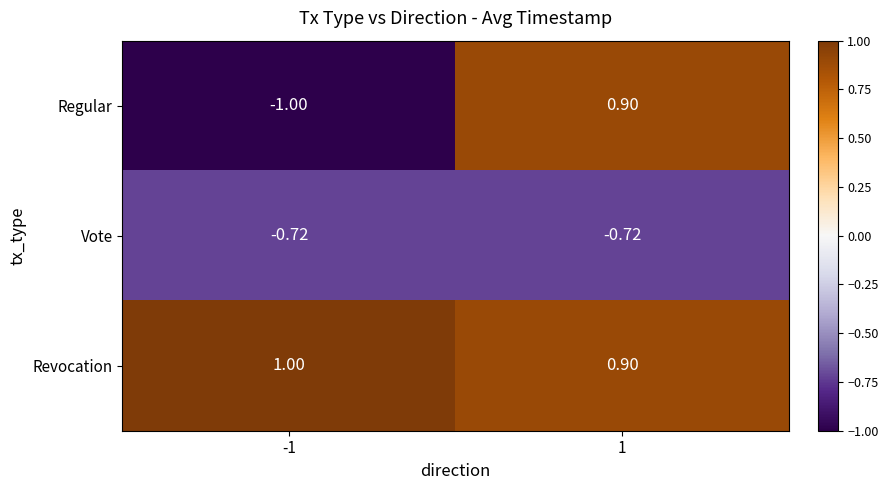

What is the greatest value displayed?

1.0